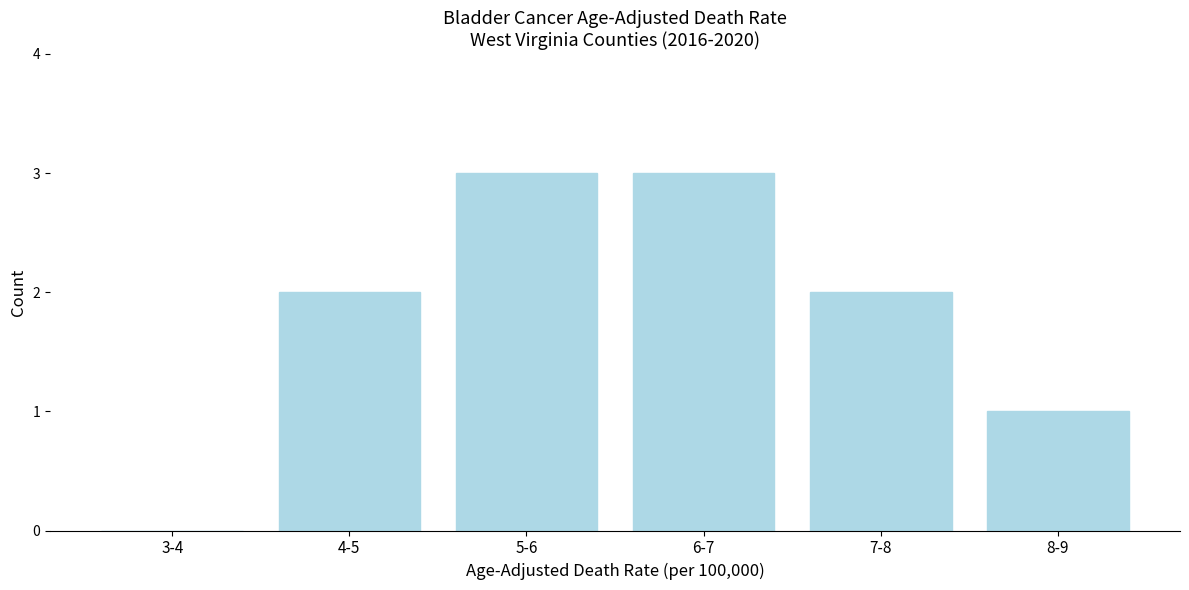

Reading right to left, what are all the values shown in this chart?

8-9=1	7-8=2	6-7=3	5-6=3	4-5=2	3-4=0